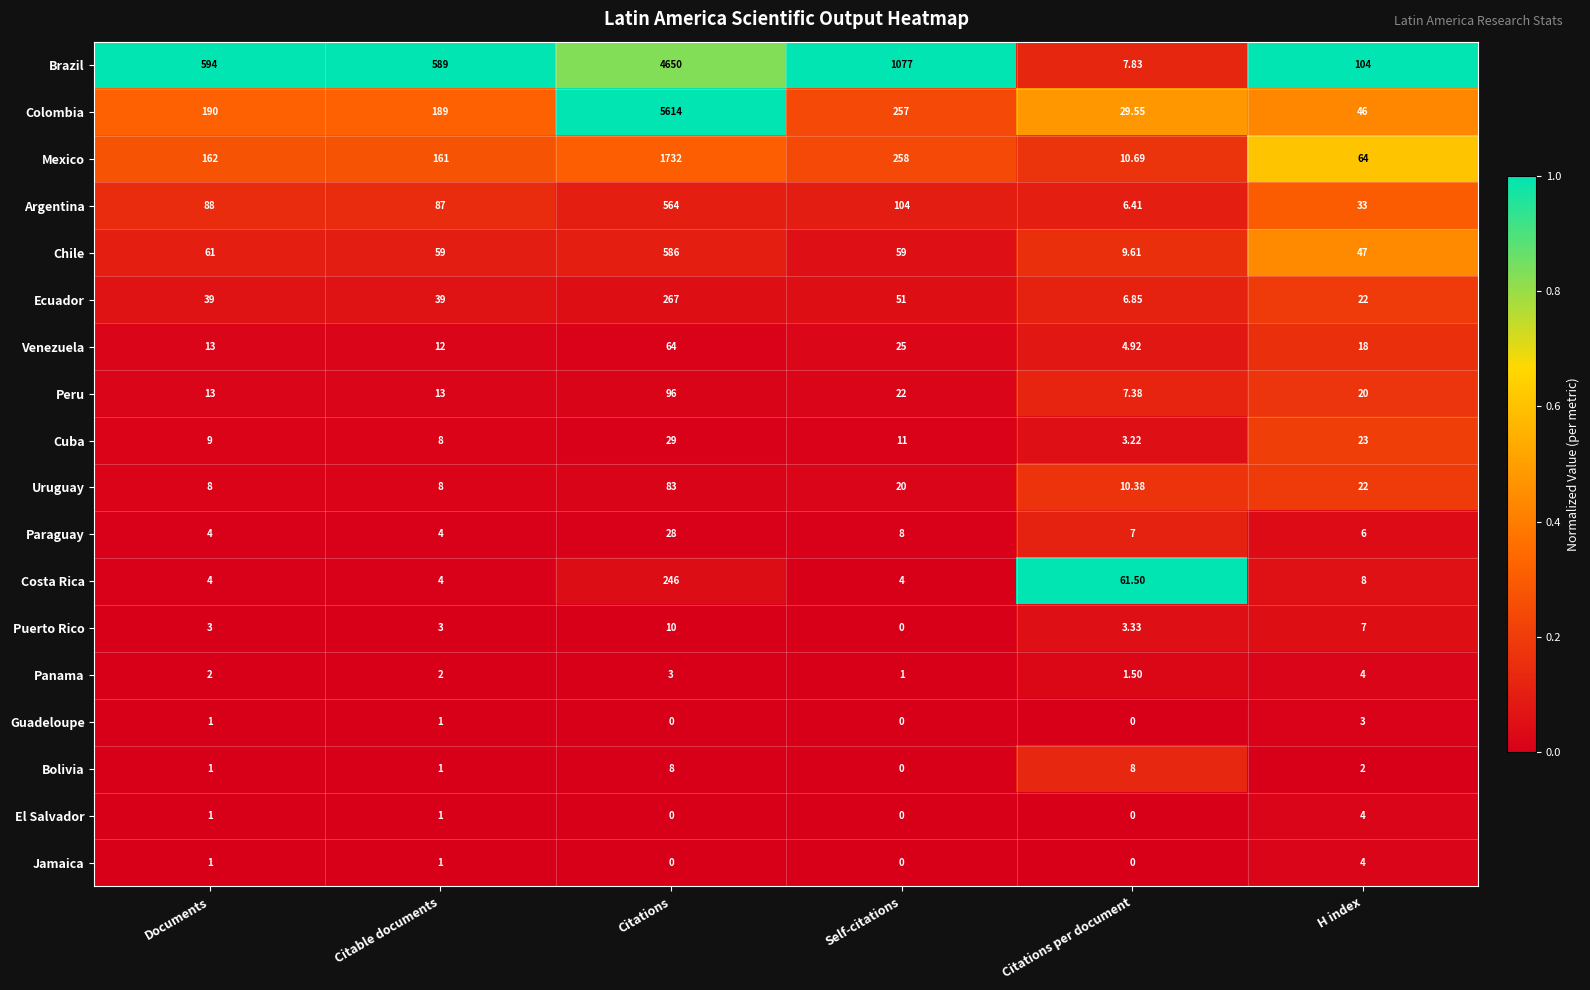

At which label is Brazil closest to 2328?

Self-citations